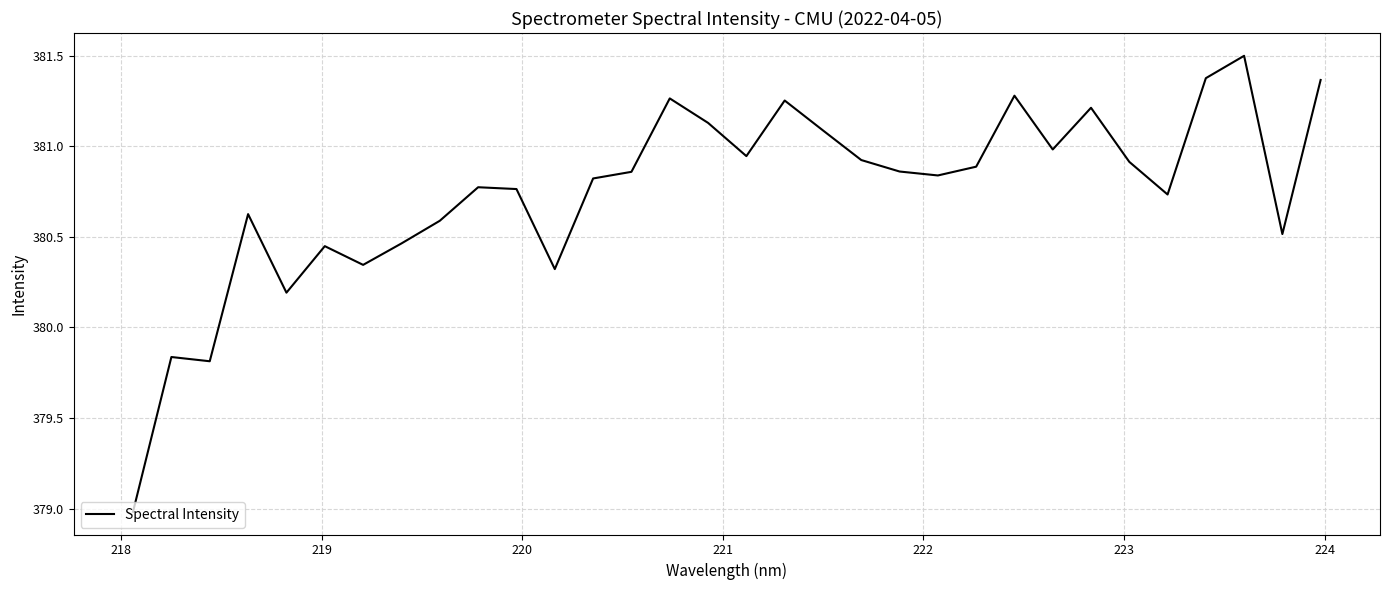

True or false: there are more than 0 points higher than both neighbors.

True